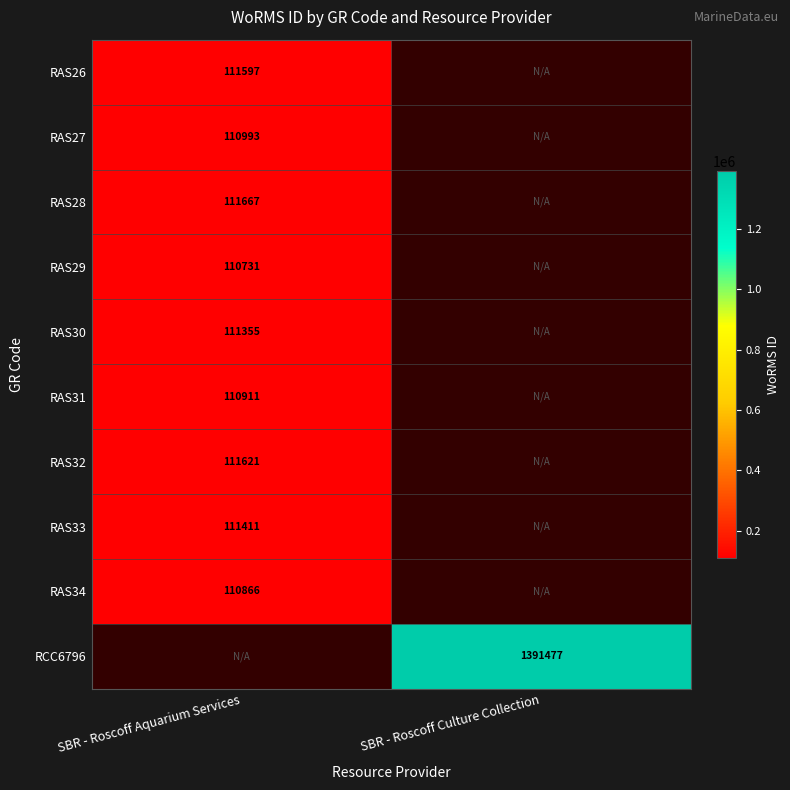

How many categories are shown in the chart?

2